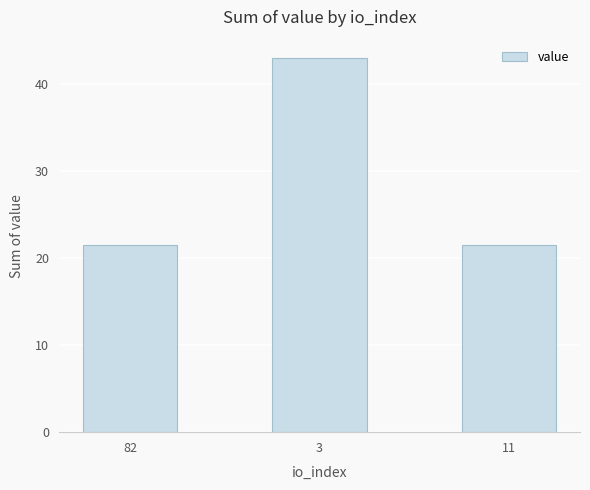

True or false: the data shows 21.5 at 11.

True